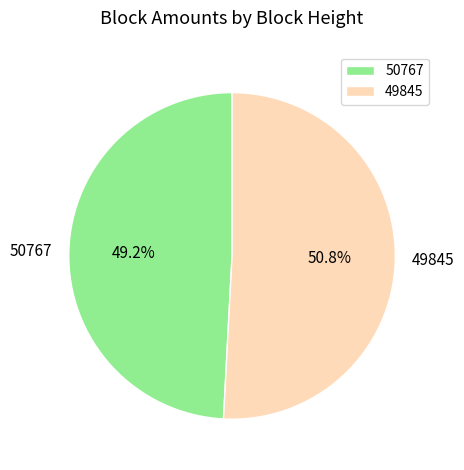

To the nearest percent, what portion does 50767 represent?

49%